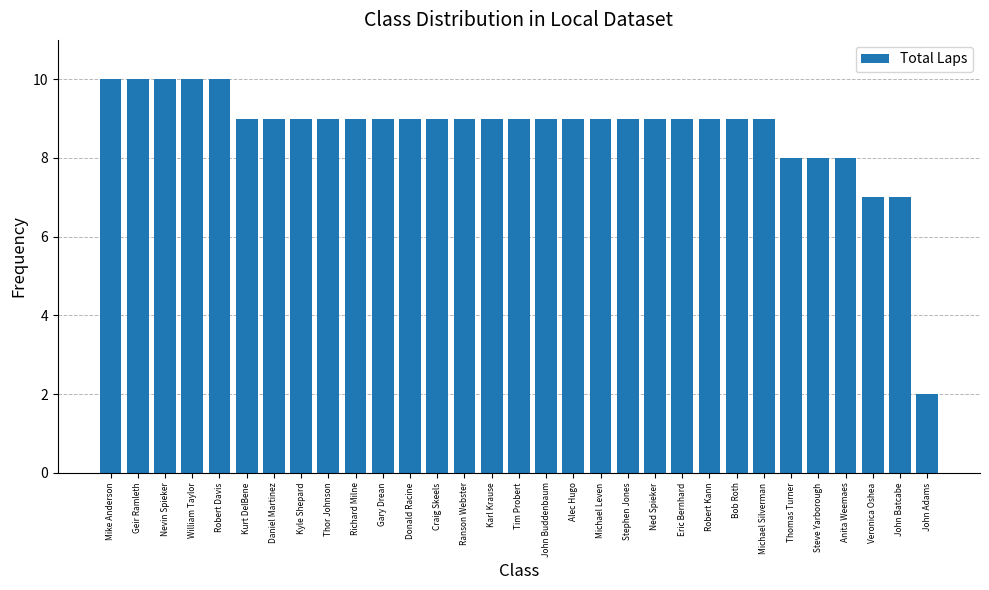

What is the change in value from Mike Anderson to Robert Kann?

-1